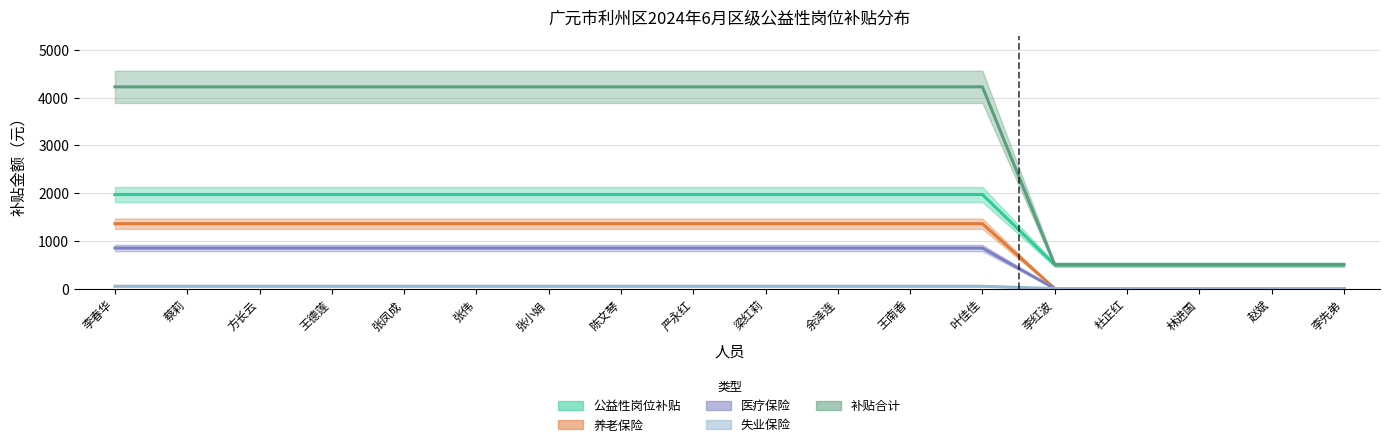

What is the approximate value of 公益性岗位补贴 at 张小娟?

1970.0